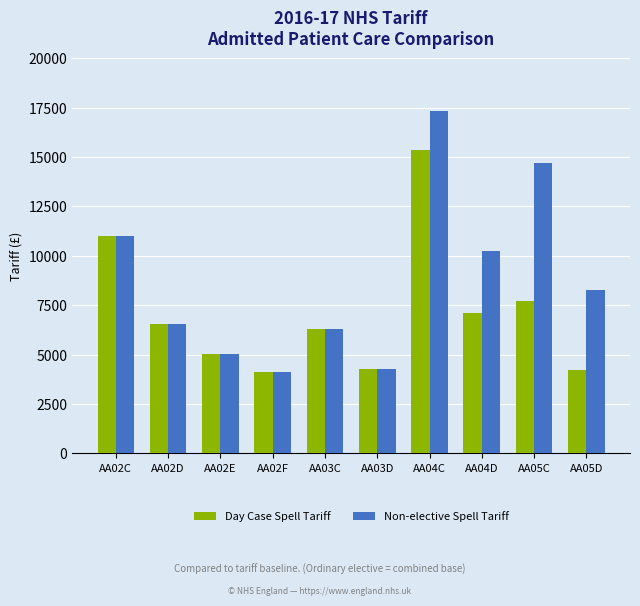

At which category is the sum across all series the highest?

AA04C